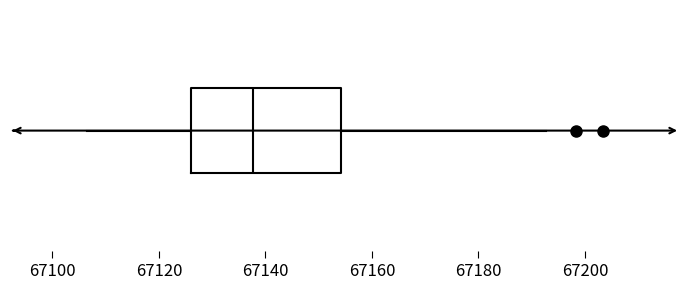

Transcribe this box plot: give where the median line is, the range the box spans, and where the two whiskers end, as read against the x-axis. The values are not printed on the chart, so give them approximately, as read against the axis.

median 67138, box 67126 to 67154, whiskers 67106 to 67192